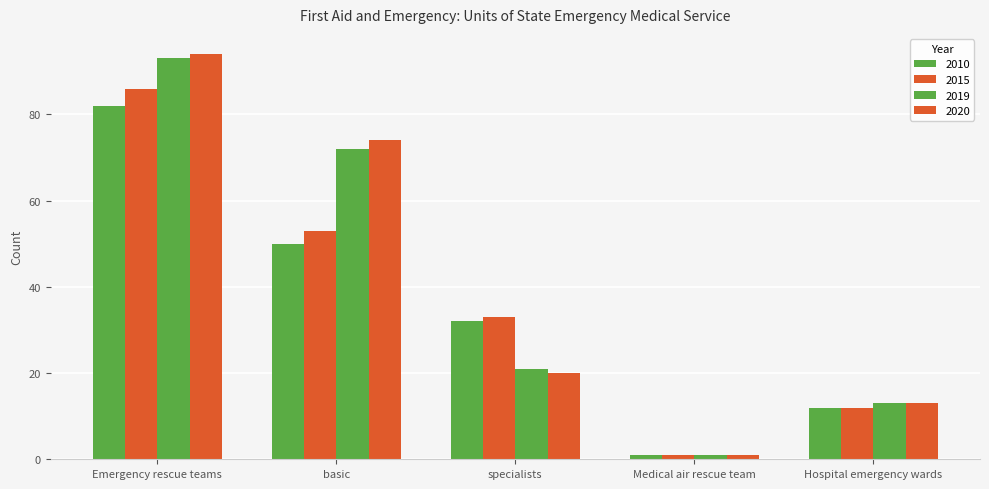

Count the number of categories in the chart.

5